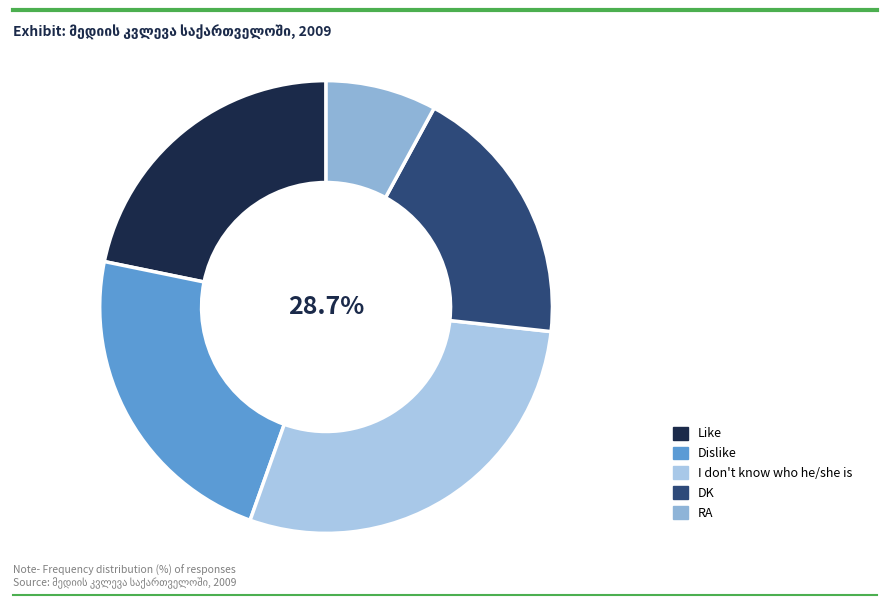

How many slices are in this pie chart?

5